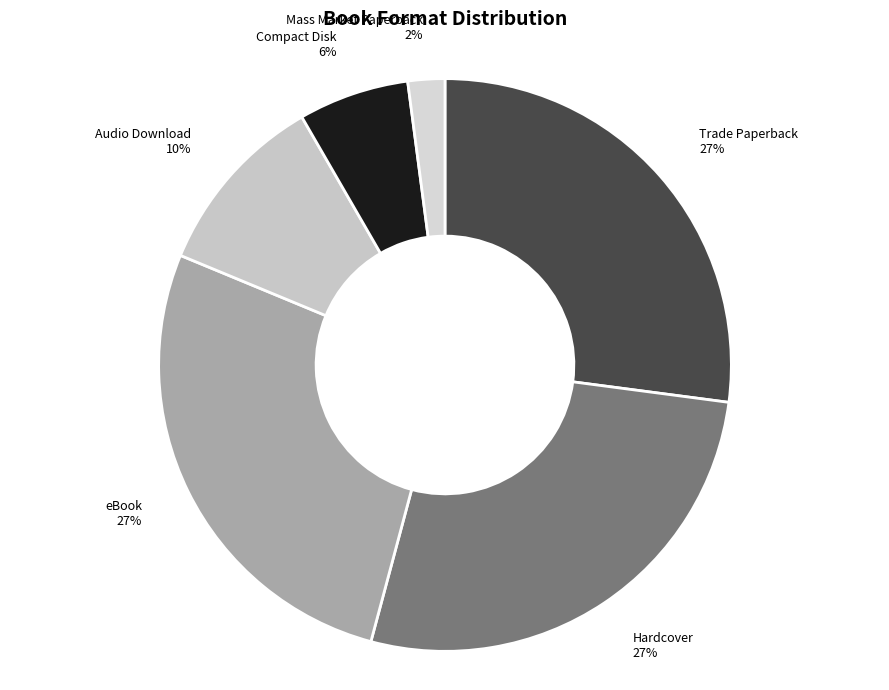

Is the sum of Mass Market Paperback and eBook greater than half?

No